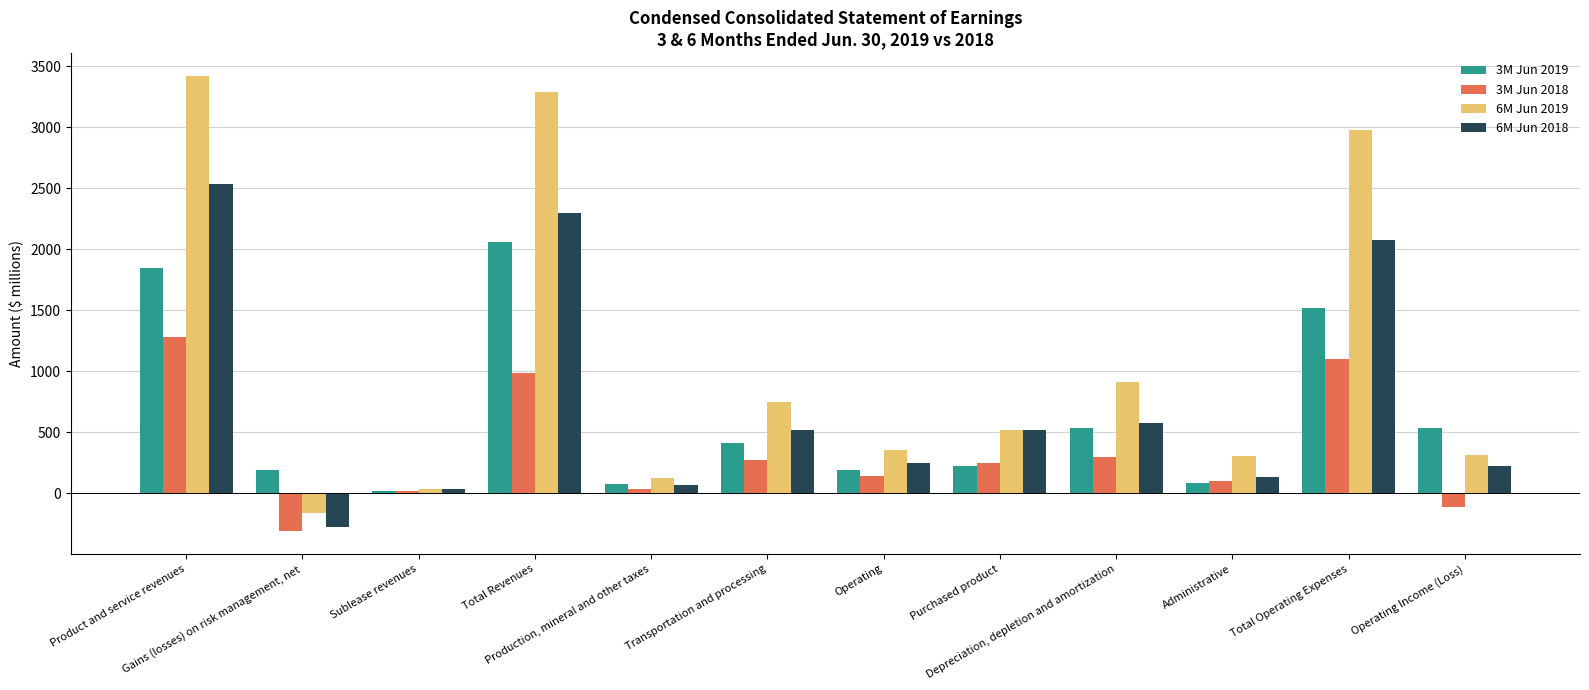

Rank the series by their maximum value, from highest to lowest.

6M Jun 2019, 6M Jun 2018, 3M Jun 2019, 3M Jun 2018